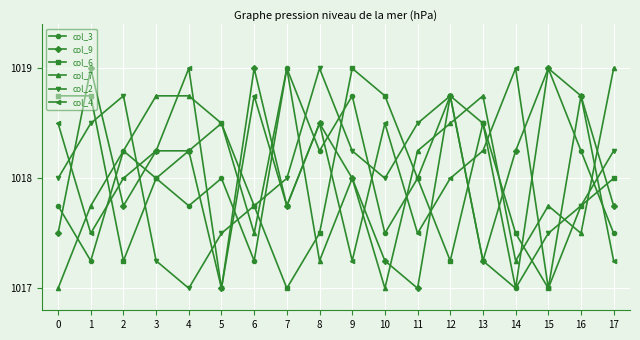

True or false: col_3 and col_2 intersect in this chart.

True